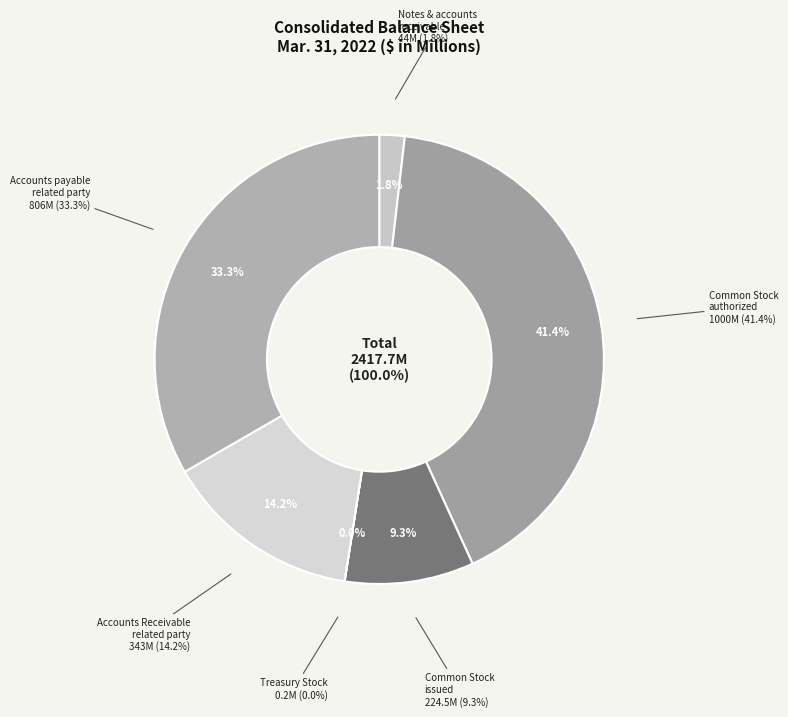

What is the change in value from Common Stock
authorized (1000) to Treasury Stock
(0.2)?

-999.8